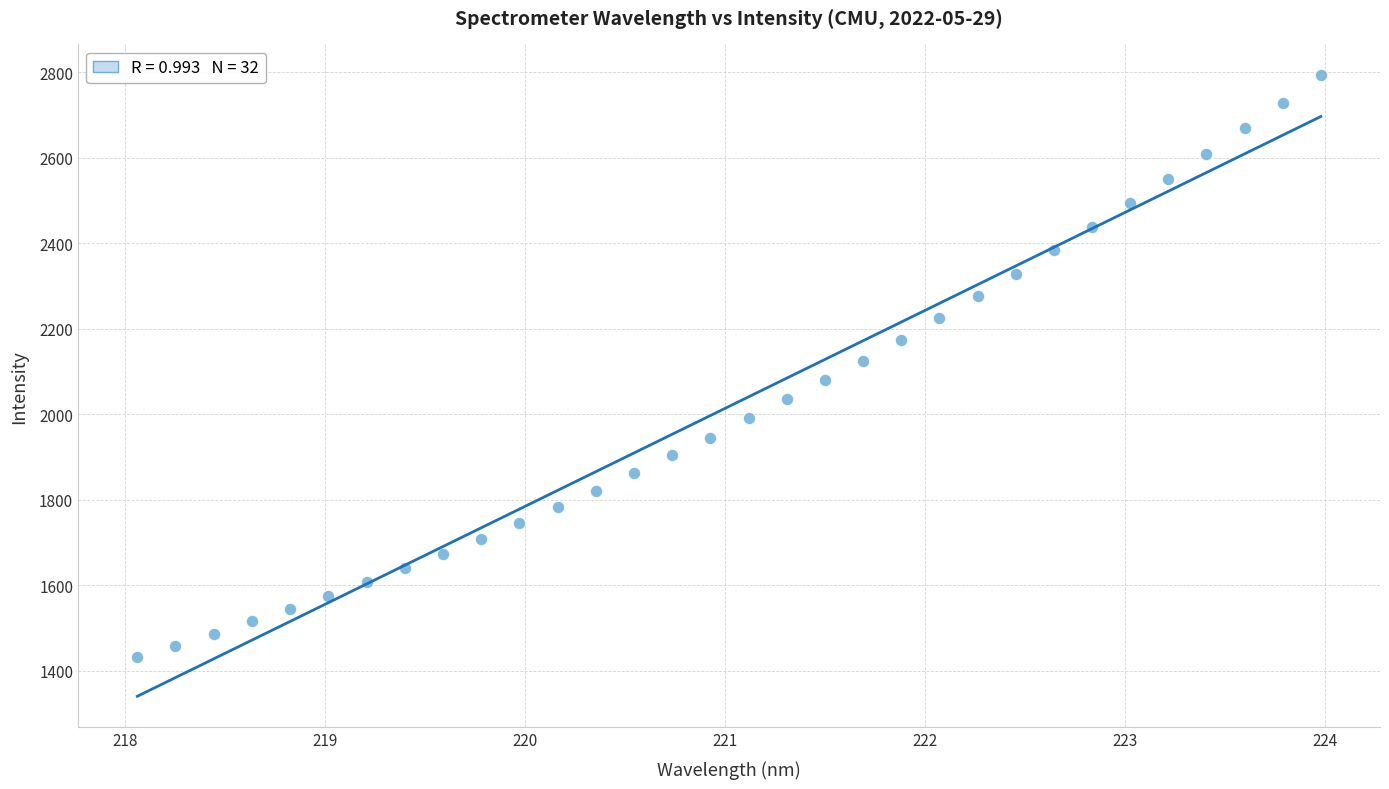

What is the range of X values (max minus min)?

5.9